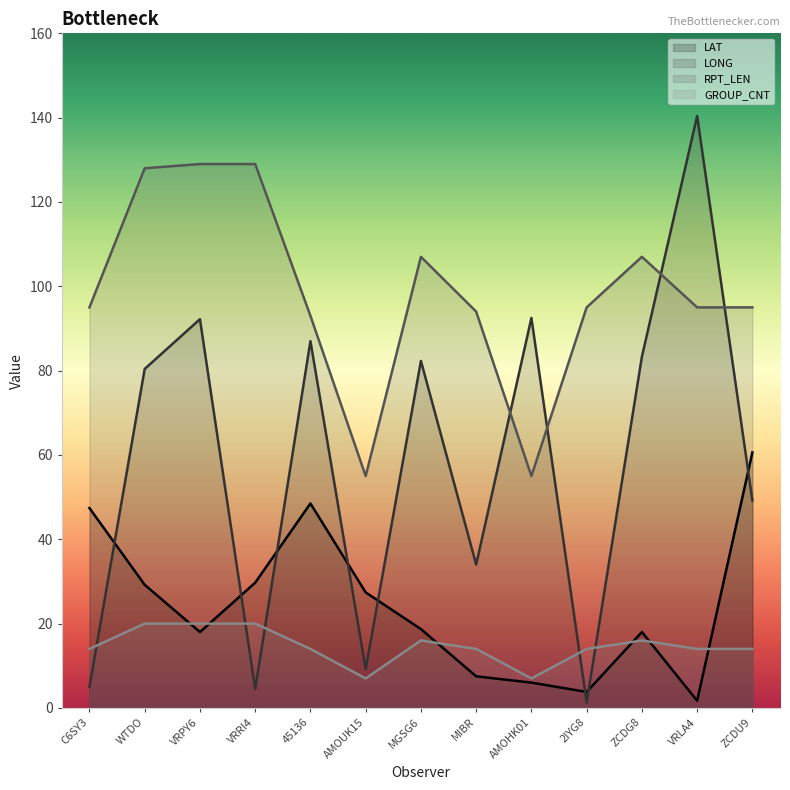

What is the sum of the LONG values at ZCDG8 and MIBR?

117.3